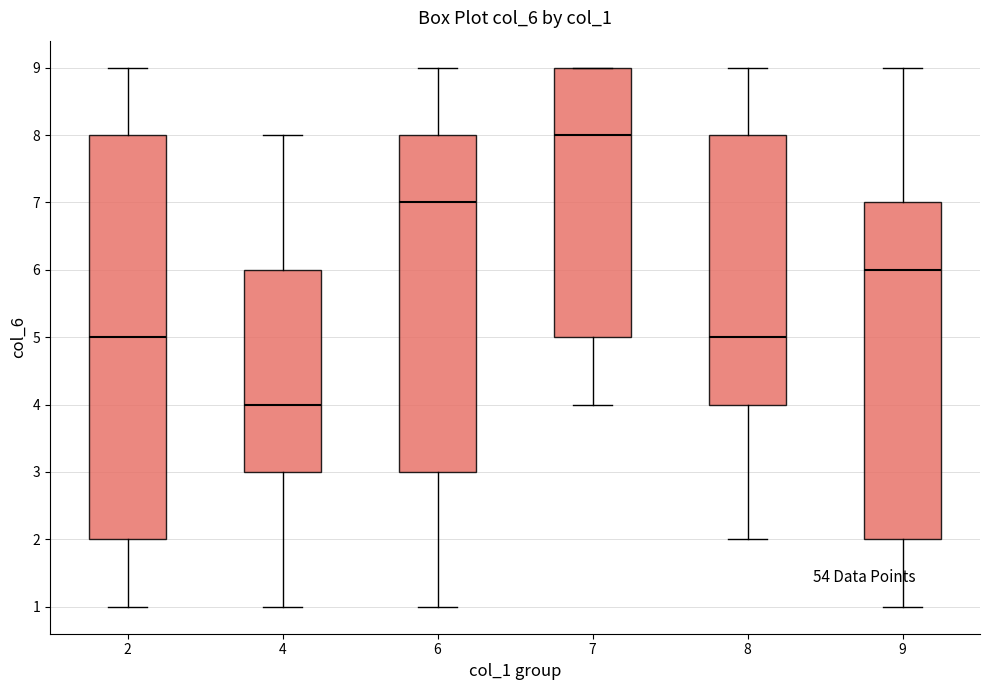

Which box's median line is the highest?

7